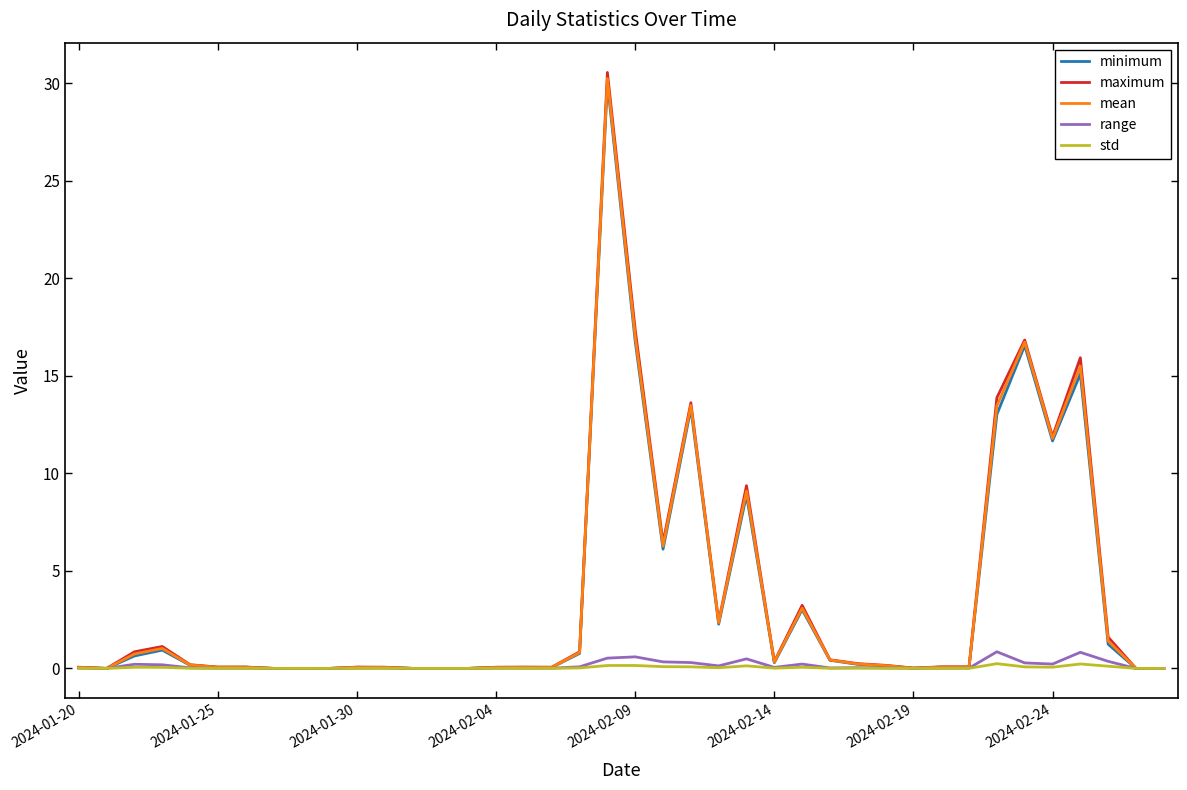

What is the maximum value for minimum?

30.0